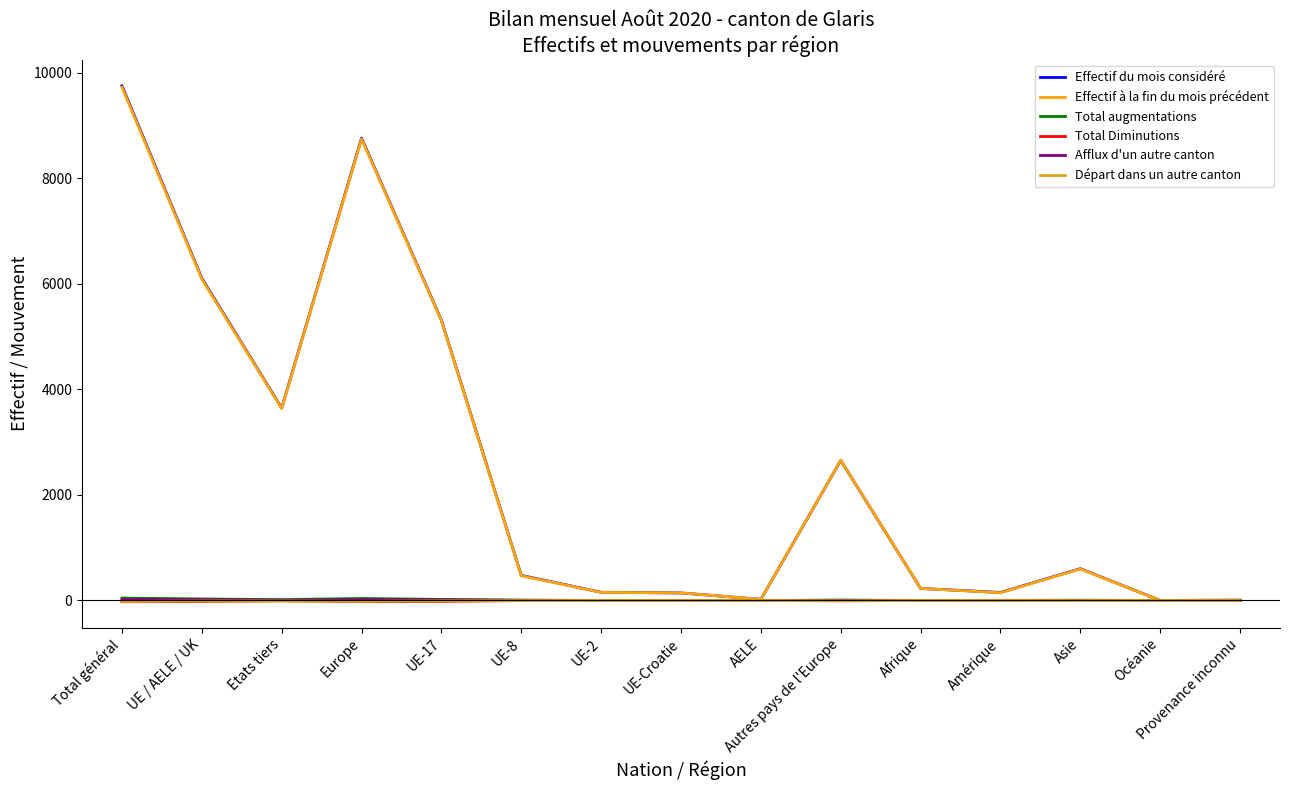

The value of Départ dans un autre canton at Provenance inconnu is 0. True or false?

True